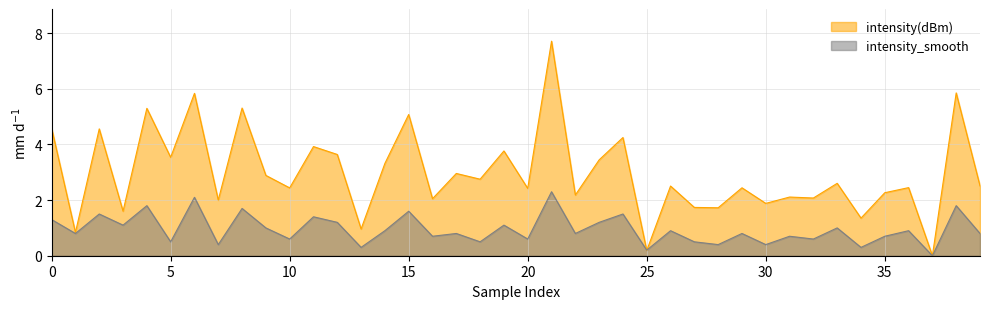

Between 25 and 40, which is larger?

40